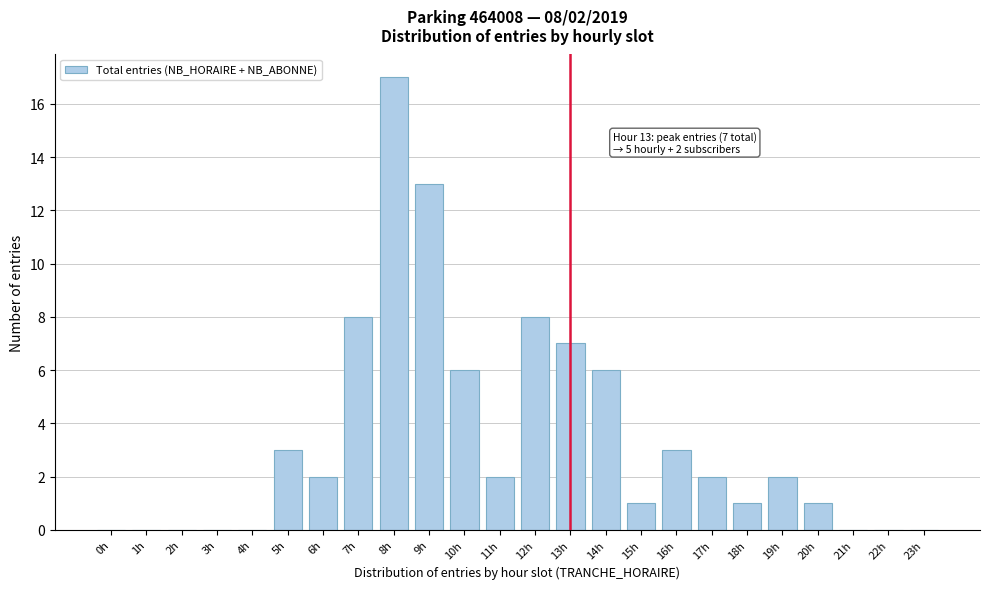

At which category does the chart reach its peak across all series?

8h